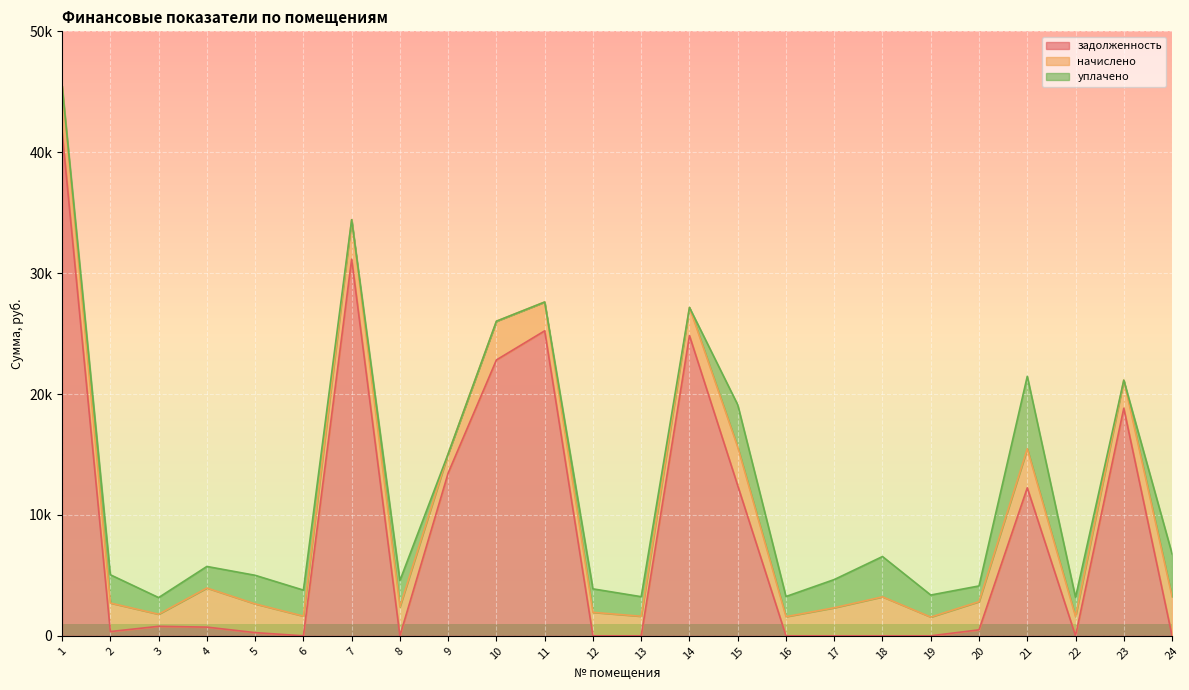

Is it true that уплачено equals 2151.4 at 6?

True